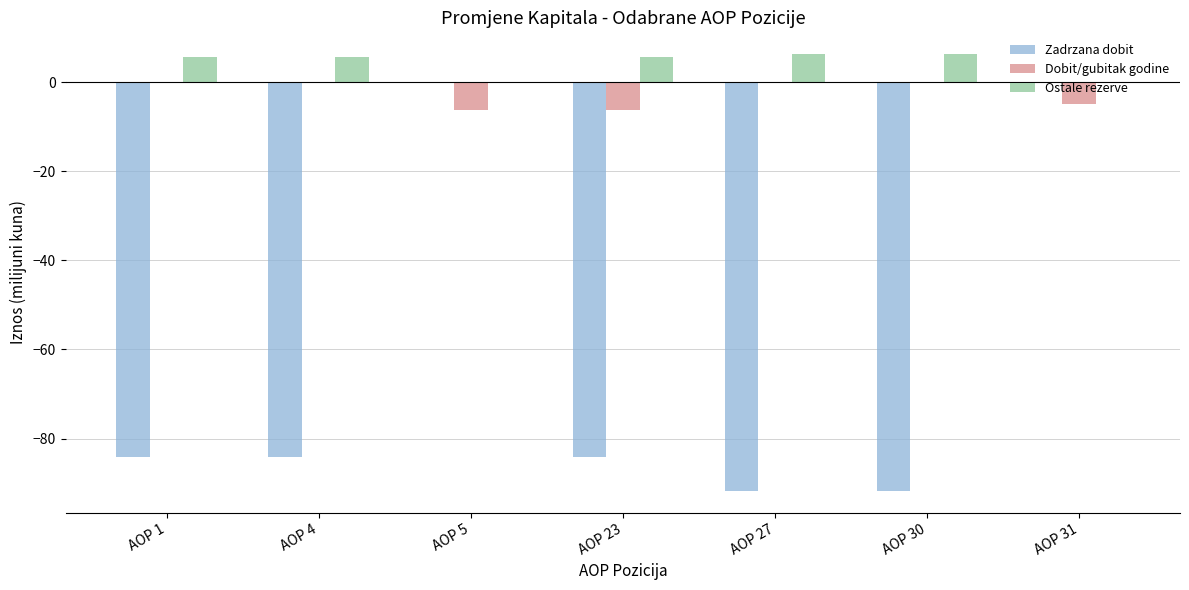

What is the total value across all series at AOP 31?

-4.9